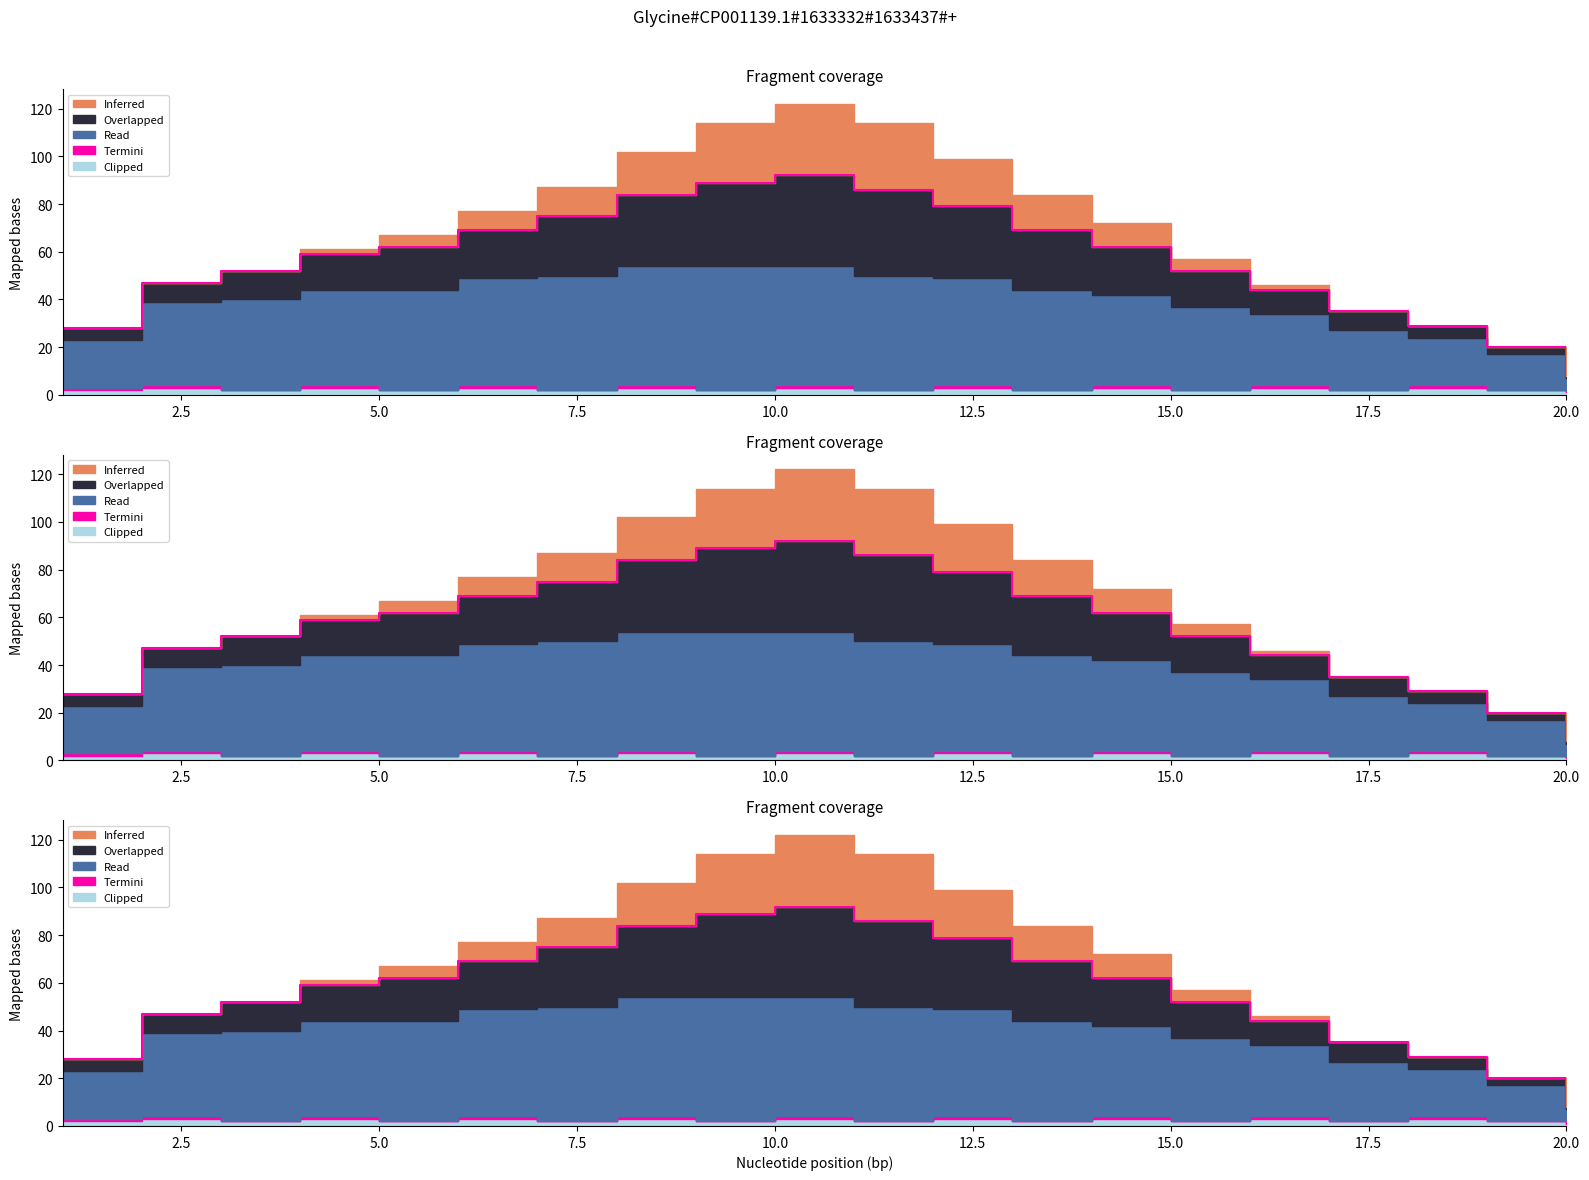

True or false: Overlapped has more than 0 points higher than both neighbors.

True